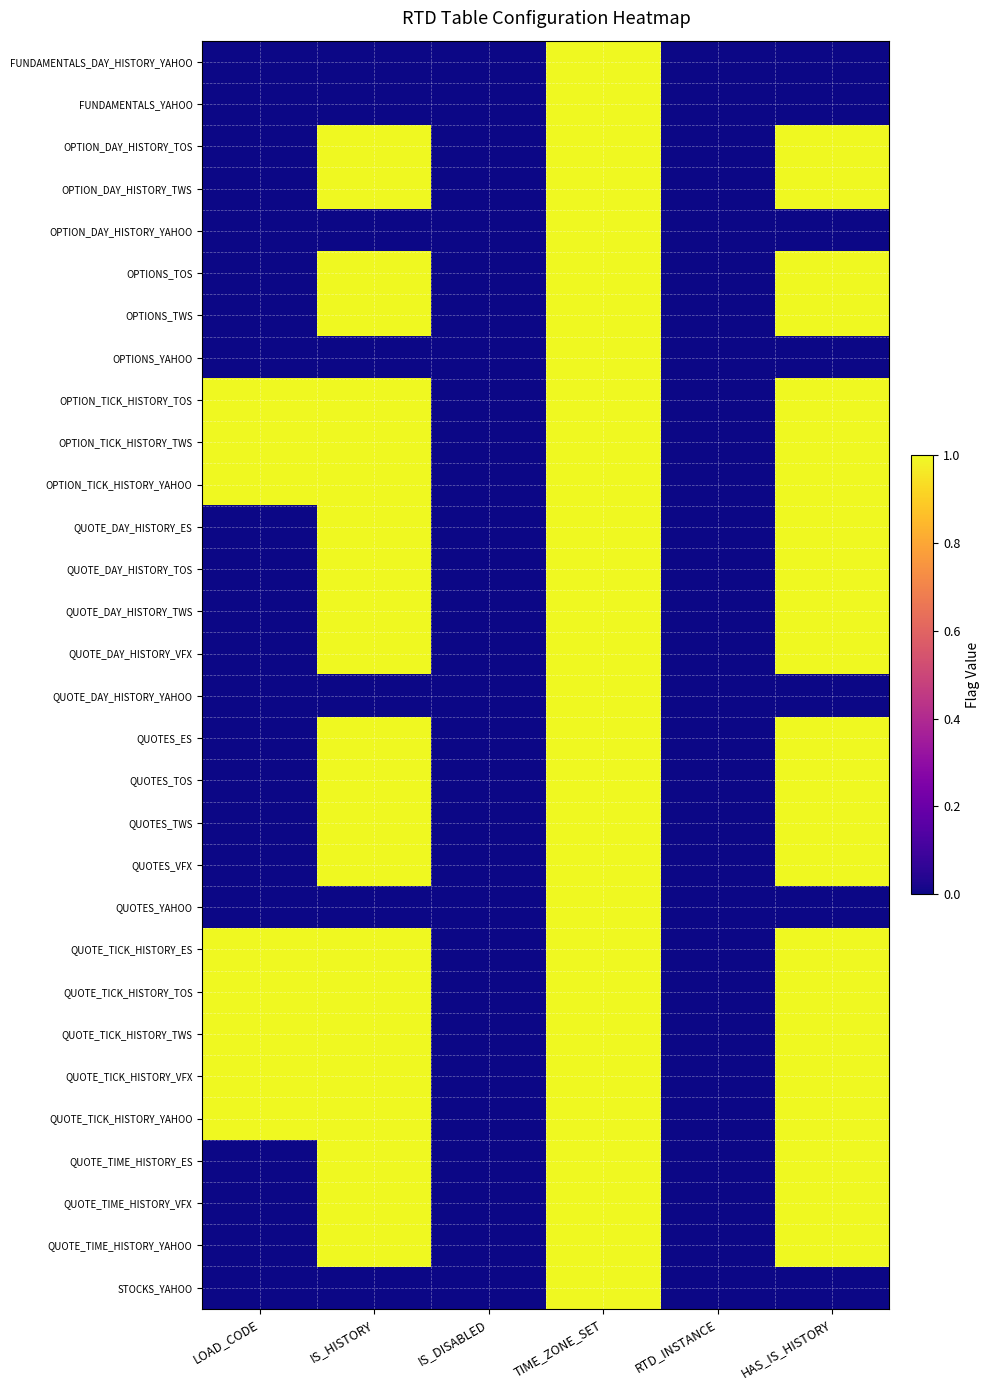

Reading left to right, transcribe all the data shown in this chart.

FUNDAMENTALS_DAY_HISTORY_YAHOO: LOAD_CODE=0	IS_HISTORY=0	IS_DISABLED=0	TIME_ZONE_SET=1	RTD_INSTANCE=0	HAS_IS_HISTORY=0
FUNDAMENTALS_YAHOO: LOAD_CODE=0	IS_HISTORY=0	IS_DISABLED=0	TIME_ZONE_SET=1	RTD_INSTANCE=0	HAS_IS_HISTORY=0
OPTION_DAY_HISTORY_TOS: LOAD_CODE=0	IS_HISTORY=1	IS_DISABLED=0	TIME_ZONE_SET=1	RTD_INSTANCE=0	HAS_IS_HISTORY=1
OPTION_DAY_HISTORY_TWS: LOAD_CODE=0	IS_HISTORY=1	IS_DISABLED=0	TIME_ZONE_SET=1	RTD_INSTANCE=0	HAS_IS_HISTORY=1
OPTION_DAY_HISTORY_YAHOO: LOAD_CODE=0	IS_HISTORY=0	IS_DISABLED=0	TIME_ZONE_SET=1	RTD_INSTANCE=0	HAS_IS_HISTORY=0
OPTIONS_TOS: LOAD_CODE=0	IS_HISTORY=1	IS_DISABLED=0	TIME_ZONE_SET=1	RTD_INSTANCE=0	HAS_IS_HISTORY=1
OPTIONS_TWS: LOAD_CODE=0	IS_HISTORY=1	IS_DISABLED=0	TIME_ZONE_SET=1	RTD_INSTANCE=0	HAS_IS_HISTORY=1
OPTIONS_YAHOO: LOAD_CODE=0	IS_HISTORY=0	IS_DISABLED=0	TIME_ZONE_SET=1	RTD_INSTANCE=0	HAS_IS_HISTORY=0
OPTION_TICK_HISTORY_TOS: LOAD_CODE=1	IS_HISTORY=1	IS_DISABLED=0	TIME_ZONE_SET=1	RTD_INSTANCE=0	HAS_IS_HISTORY=1
OPTION_TICK_HISTORY_TWS: LOAD_CODE=1	IS_HISTORY=1	IS_DISABLED=0	TIME_ZONE_SET=1	RTD_INSTANCE=0	HAS_IS_HISTORY=1
OPTION_TICK_HISTORY_YAHOO: LOAD_CODE=1	IS_HISTORY=1	IS_DISABLED=0	TIME_ZONE_SET=1	RTD_INSTANCE=0	HAS_IS_HISTORY=1
QUOTE_DAY_HISTORY_ES: LOAD_CODE=0	IS_HISTORY=1	IS_DISABLED=0	TIME_ZONE_SET=1	RTD_INSTANCE=0	HAS_IS_HISTORY=1
QUOTE_DAY_HISTORY_TOS: LOAD_CODE=0	IS_HISTORY=1	IS_DISABLED=0	TIME_ZONE_SET=1	RTD_INSTANCE=0	HAS_IS_HISTORY=1
QUOTE_DAY_HISTORY_TWS: LOAD_CODE=0	IS_HISTORY=1	IS_DISABLED=0	TIME_ZONE_SET=1	RTD_INSTANCE=0	HAS_IS_HISTORY=1
QUOTE_DAY_HISTORY_VFX: LOAD_CODE=0	IS_HISTORY=1	IS_DISABLED=0	TIME_ZONE_SET=1	RTD_INSTANCE=0	HAS_IS_HISTORY=1
QUOTE_DAY_HISTORY_YAHOO: LOAD_CODE=0	IS_HISTORY=0	IS_DISABLED=0	TIME_ZONE_SET=1	RTD_INSTANCE=0	HAS_IS_HISTORY=0
QUOTES_ES: LOAD_CODE=0	IS_HISTORY=1	IS_DISABLED=0	TIME_ZONE_SET=1	RTD_INSTANCE=0	HAS_IS_HISTORY=1
QUOTES_TOS: LOAD_CODE=0	IS_HISTORY=1	IS_DISABLED=0	TIME_ZONE_SET=1	RTD_INSTANCE=0	HAS_IS_HISTORY=1
QUOTES_TWS: LOAD_CODE=0	IS_HISTORY=1	IS_DISABLED=0	TIME_ZONE_SET=1	RTD_INSTANCE=0	HAS_IS_HISTORY=1
QUOTES_VFX: LOAD_CODE=0	IS_HISTORY=1	IS_DISABLED=0	TIME_ZONE_SET=1	RTD_INSTANCE=0	HAS_IS_HISTORY=1
QUOTES_YAHOO: LOAD_CODE=0	IS_HISTORY=0	IS_DISABLED=0	TIME_ZONE_SET=1	RTD_INSTANCE=0	HAS_IS_HISTORY=0
QUOTE_TICK_HISTORY_ES: LOAD_CODE=1	IS_HISTORY=1	IS_DISABLED=0	TIME_ZONE_SET=1	RTD_INSTANCE=0	HAS_IS_HISTORY=1
QUOTE_TICK_HISTORY_TOS: LOAD_CODE=1	IS_HISTORY=1	IS_DISABLED=0	TIME_ZONE_SET=1	RTD_INSTANCE=0	HAS_IS_HISTORY=1
QUOTE_TICK_HISTORY_TWS: LOAD_CODE=1	IS_HISTORY=1	IS_DISABLED=0	TIME_ZONE_SET=1	RTD_INSTANCE=0	HAS_IS_HISTORY=1
QUOTE_TICK_HISTORY_VFX: LOAD_CODE=1	IS_HISTORY=1	IS_DISABLED=0	TIME_ZONE_SET=1	RTD_INSTANCE=0	HAS_IS_HISTORY=1
QUOTE_TICK_HISTORY_YAHOO: LOAD_CODE=1	IS_HISTORY=1	IS_DISABLED=0	TIME_ZONE_SET=1	RTD_INSTANCE=0	HAS_IS_HISTORY=1
QUOTE_TIME_HISTORY_ES: LOAD_CODE=0	IS_HISTORY=1	IS_DISABLED=0	TIME_ZONE_SET=1	RTD_INSTANCE=0	HAS_IS_HISTORY=1
QUOTE_TIME_HISTORY_VFX: LOAD_CODE=0	IS_HISTORY=1	IS_DISABLED=0	TIME_ZONE_SET=1	RTD_INSTANCE=0	HAS_IS_HISTORY=1
QUOTE_TIME_HISTORY_YAHOO: LOAD_CODE=0	IS_HISTORY=1	IS_DISABLED=0	TIME_ZONE_SET=1	RTD_INSTANCE=0	HAS_IS_HISTORY=1
STOCKS_YAHOO: LOAD_CODE=0	IS_HISTORY=0	IS_DISABLED=0	TIME_ZONE_SET=1	RTD_INSTANCE=0	HAS_IS_HISTORY=0